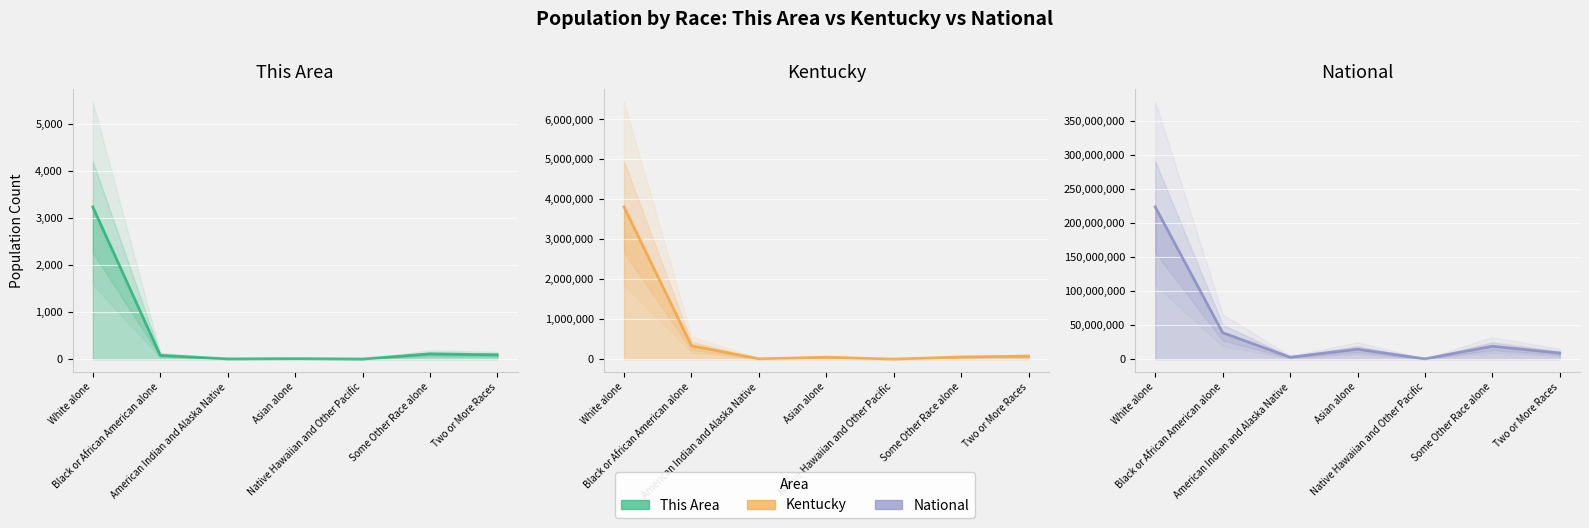

At Black or African American alone, list the series in order from largest to smallest.

National, Kentucky, This Area